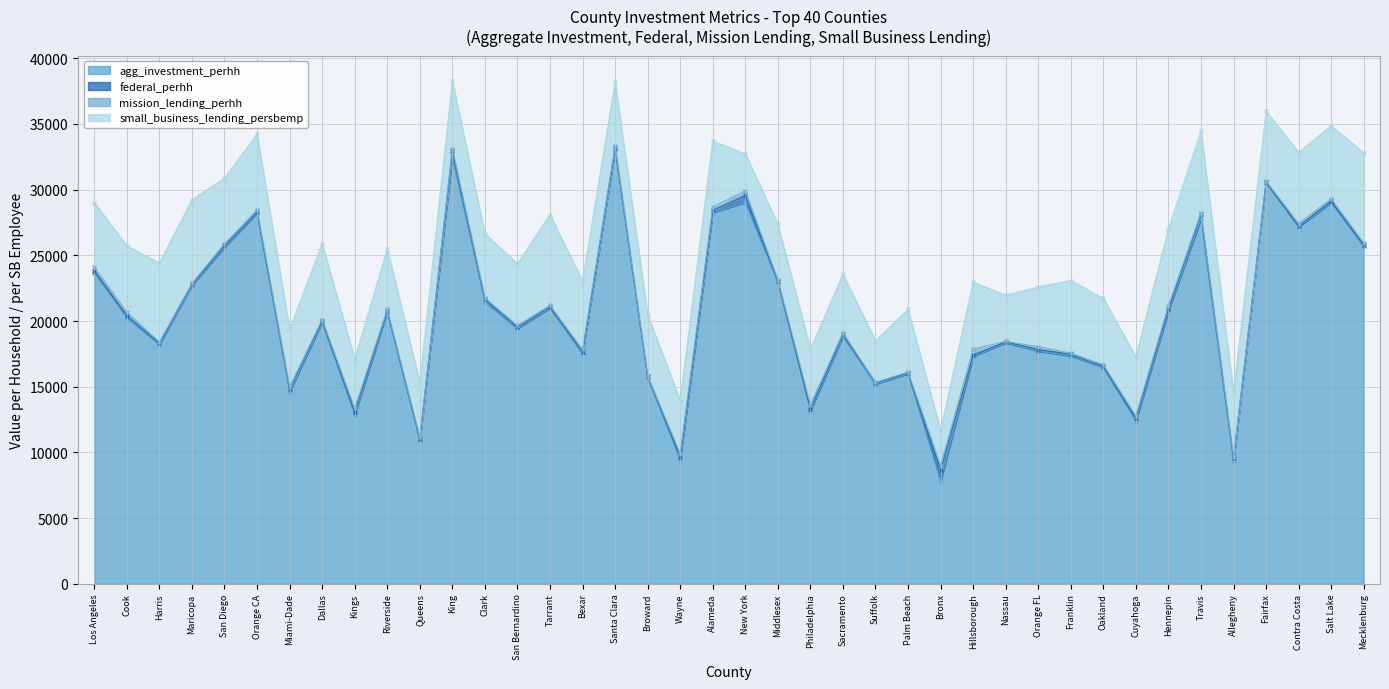

The value of agg_investment_perhh at Fairfax is 44239.5. True or false?

False